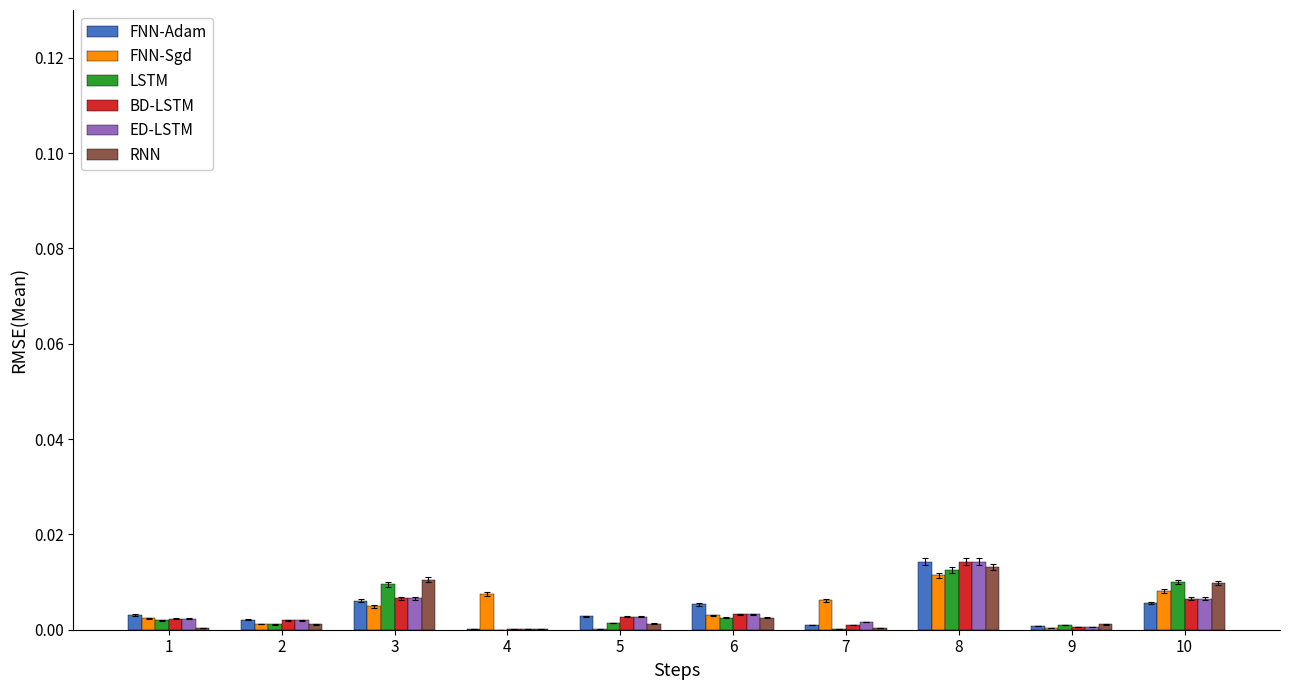

At which label does ED-LSTM reach its peak?

8